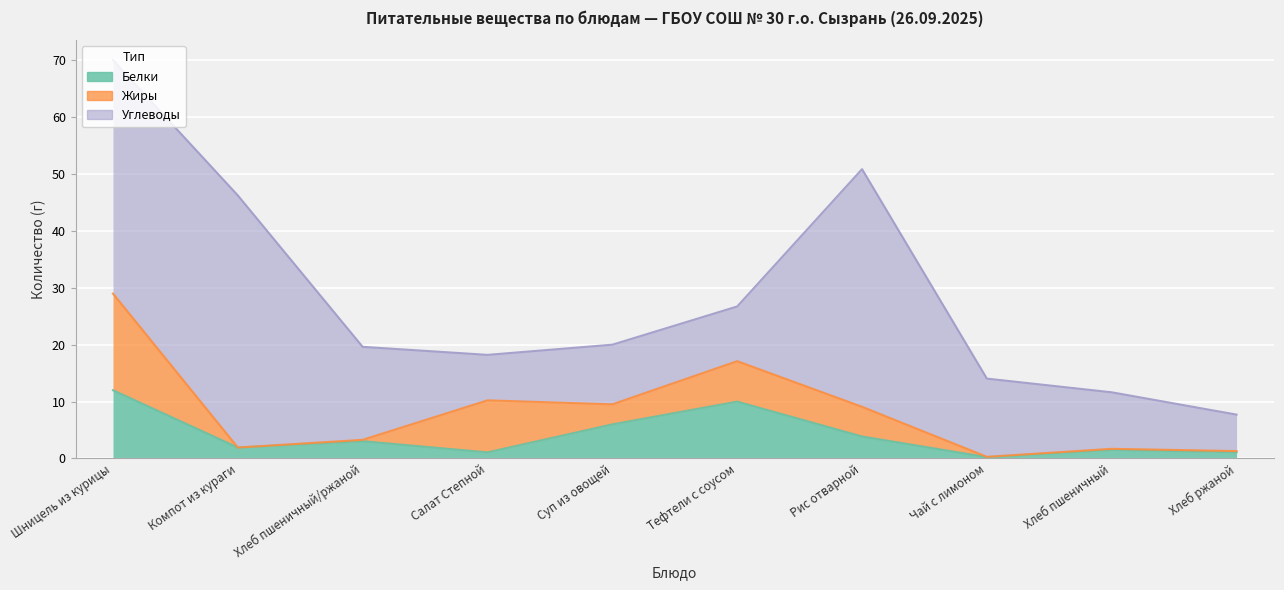

True or false: Углеводы has more than 2 points higher than both neighbors.

True